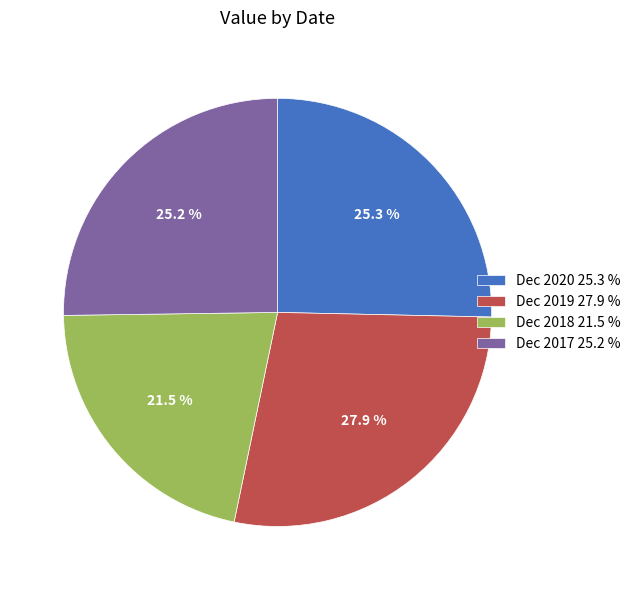

Does any single category account for the majority?

No